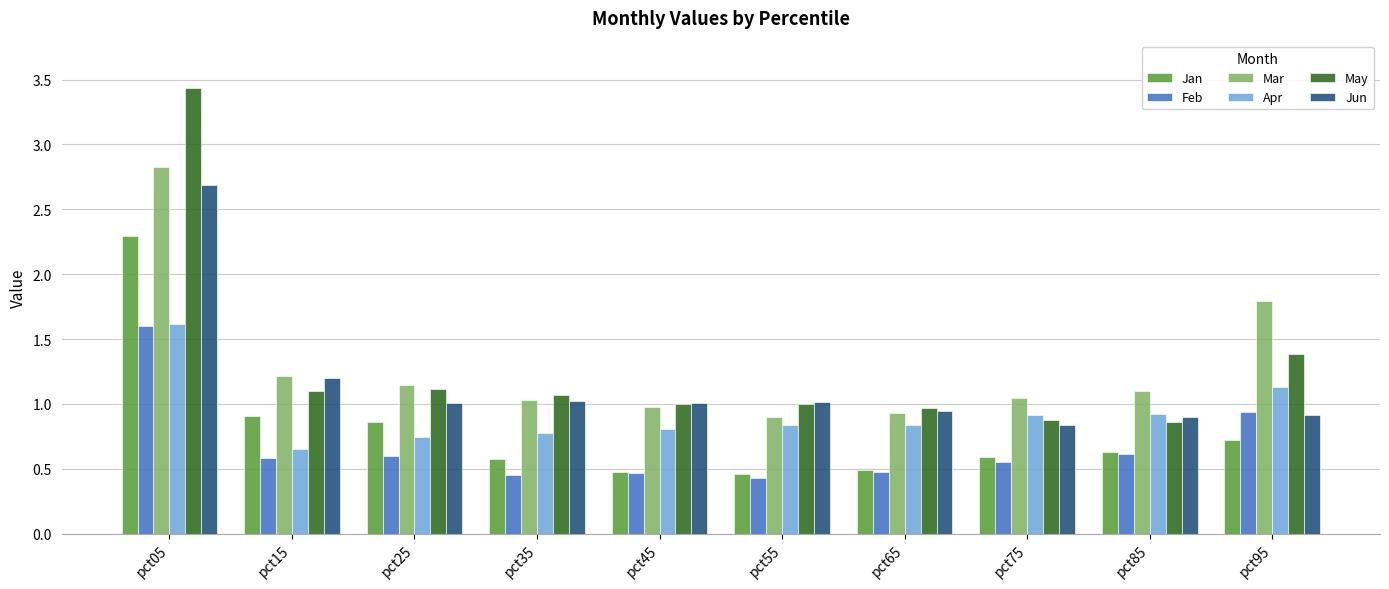

How many bars are there in total?

60